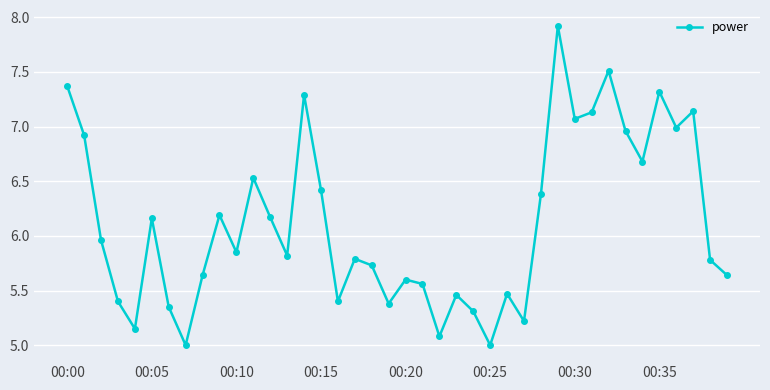

How many interior local peaks (higher than both neighbors) does the data have?

12